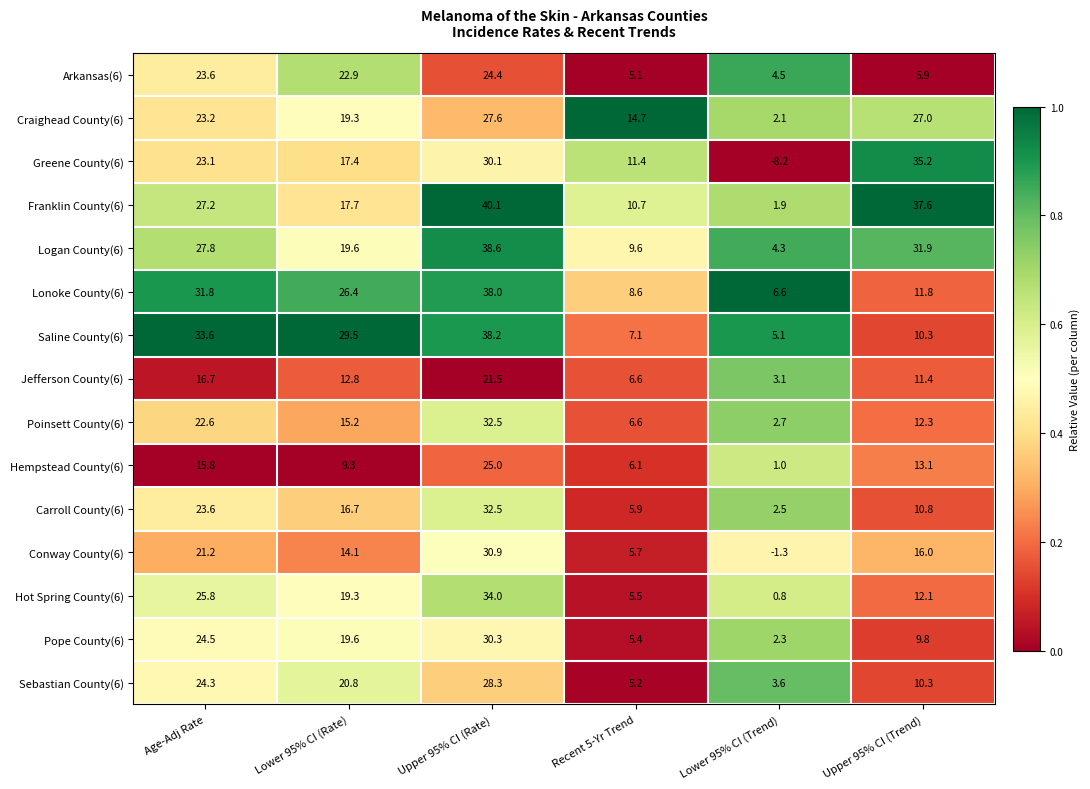

Rank the categories by Craighead County(6) value from highest to lowest.

Upper 95% CI (Rate), Upper 95% CI (Trend), Age-Adj Rate, Lower 95% CI (Rate), Recent 5-Yr Trend, Lower 95% CI (Trend)